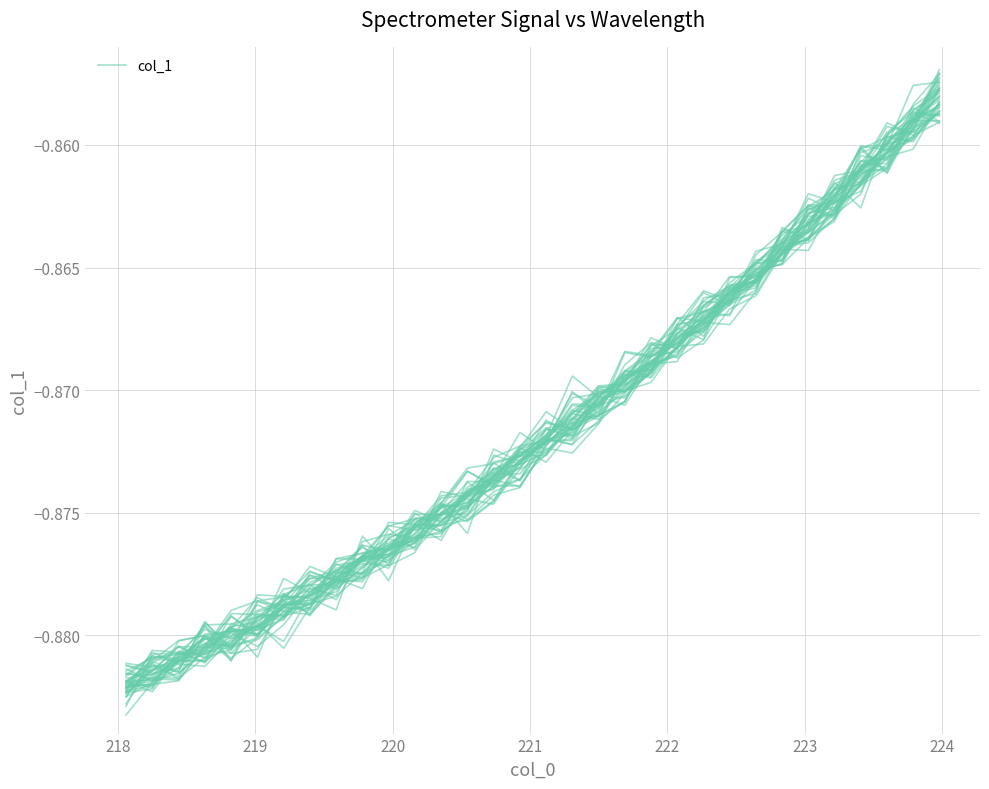

Is this an area chart (filled region under the line)?

No